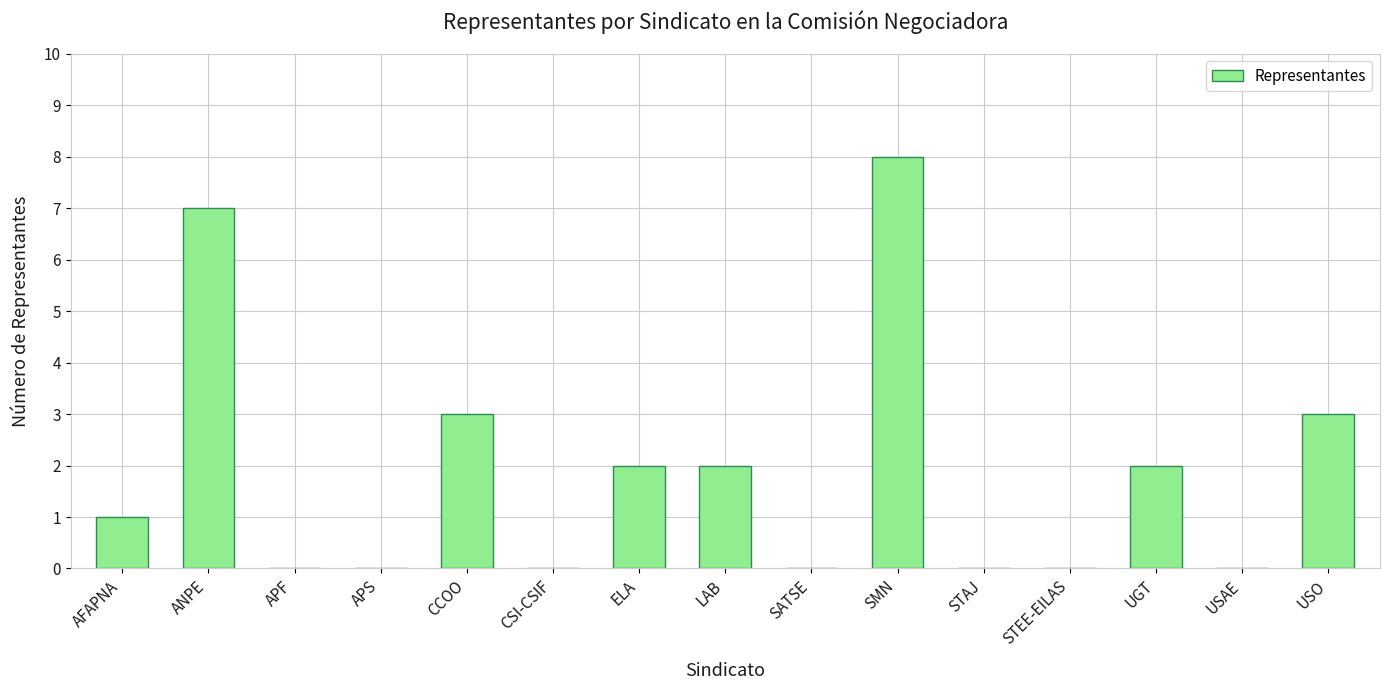

Between CCOO and STAJ, which is larger?

CCOO